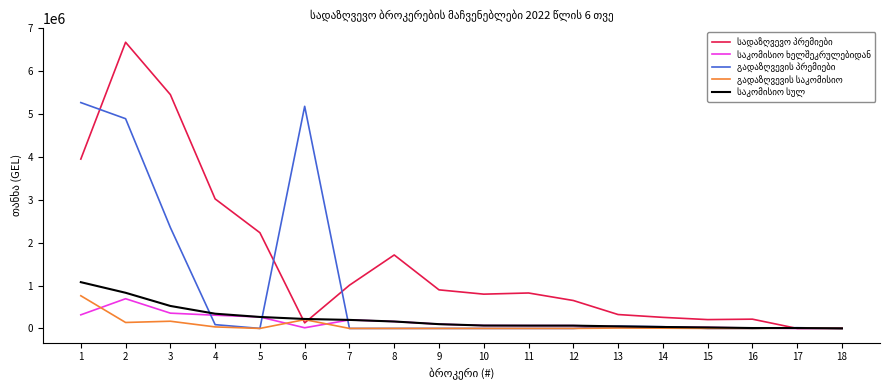

Does the chart display data point markers on the line(s)?

No